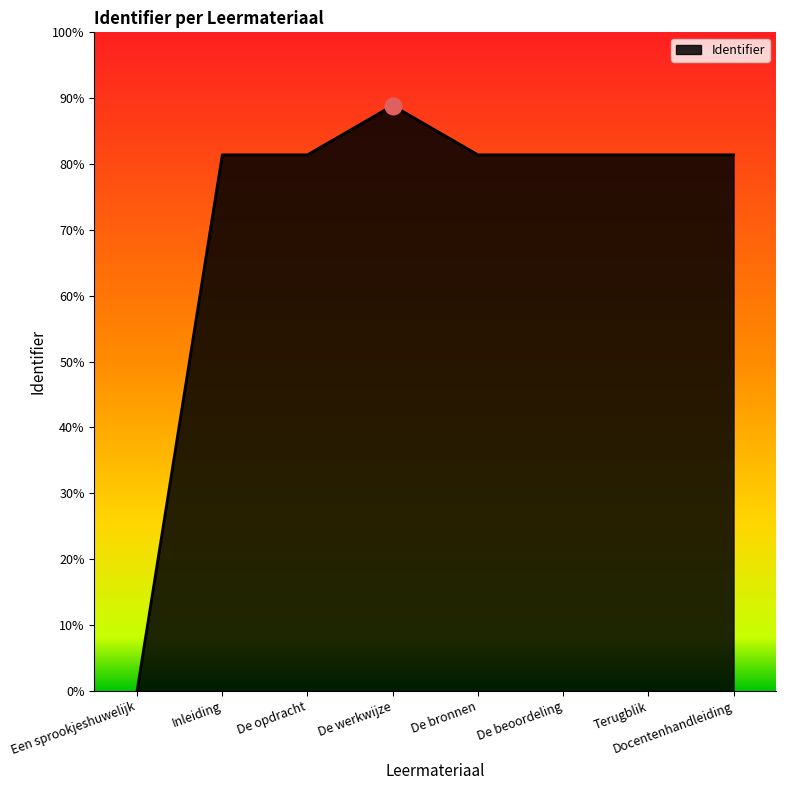

Is this an area chart (filled region under the line)?

Yes